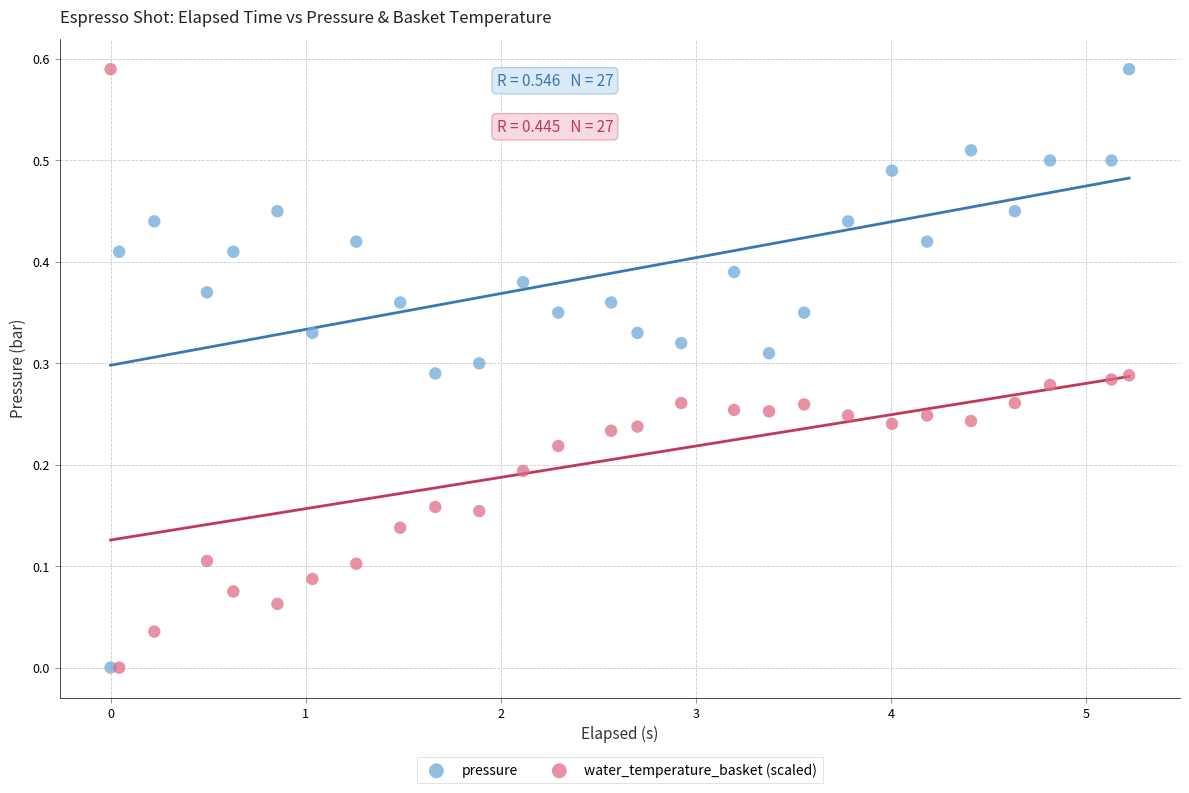

What are all the series names shown in the legend?

pressure, water_temperature_basket (scaled)